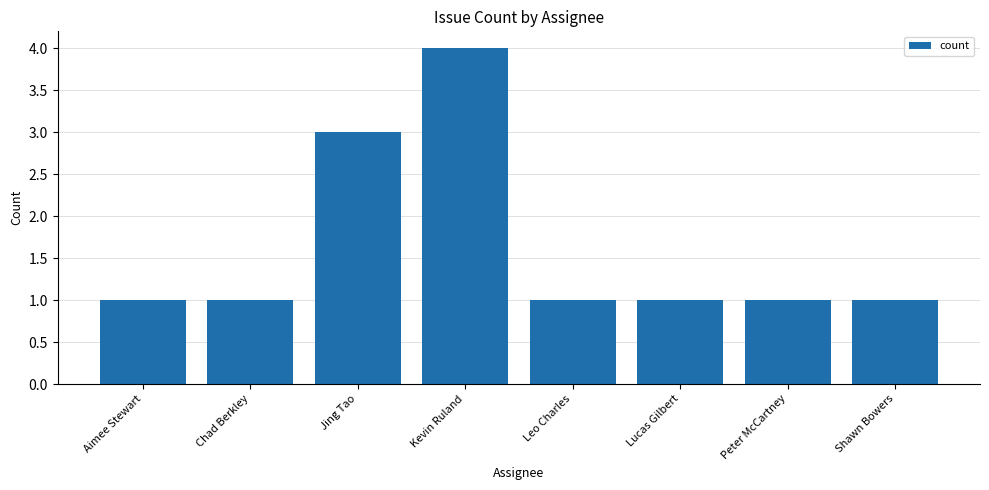

Reading right to left, what are all the values shown in this chart?

Shawn Bowers=1	Peter McCartney=1	Lucas Gilbert=1	Leo Charles=1	Kevin Ruland=4	Jing Tao=3	Chad Berkley=1	Aimee Stewart=1